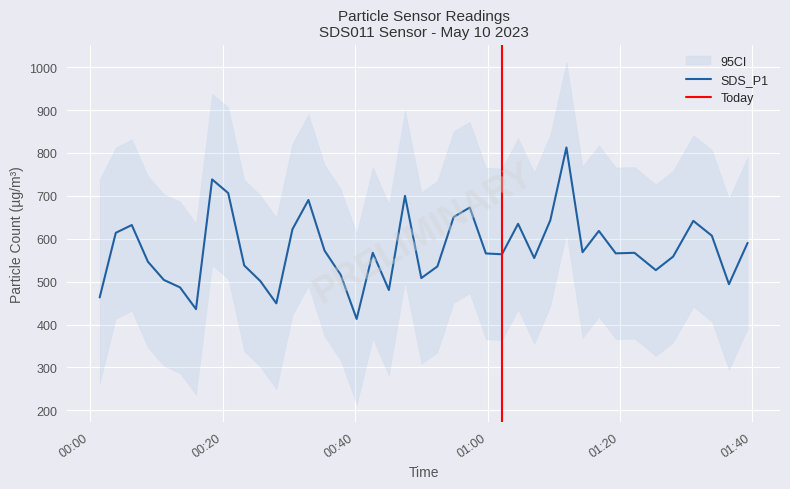

Which label corresponds to the smallest value in the chart?

2023/05/10 00:40:14